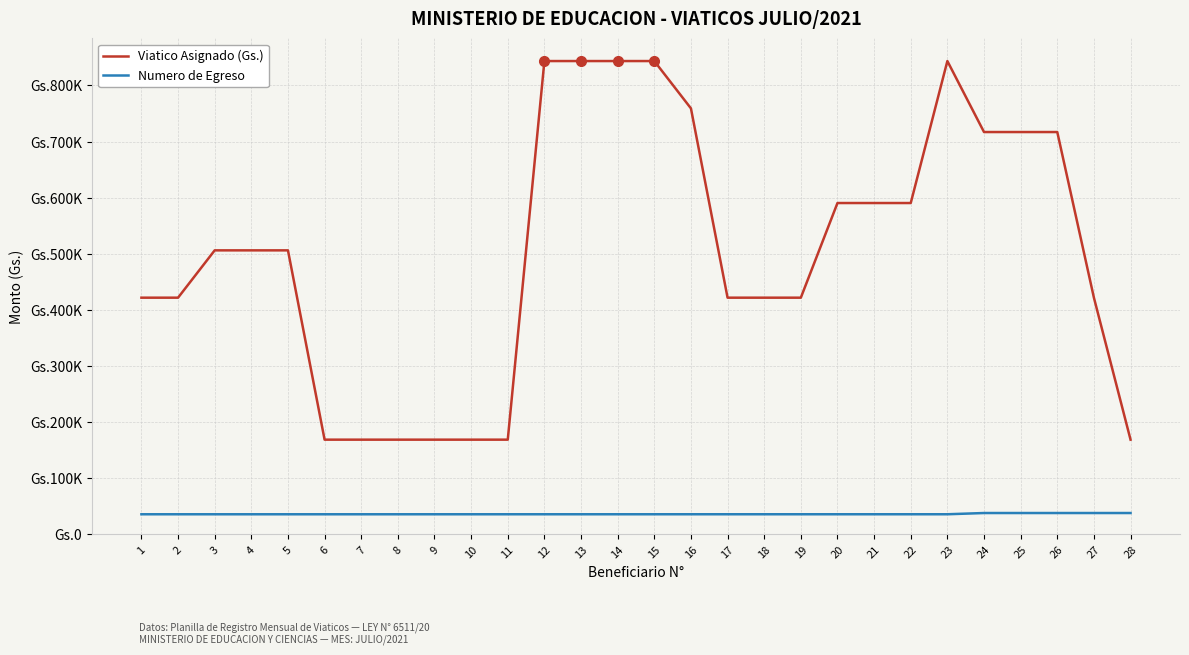

Is this an area chart (filled region under the line)?

No